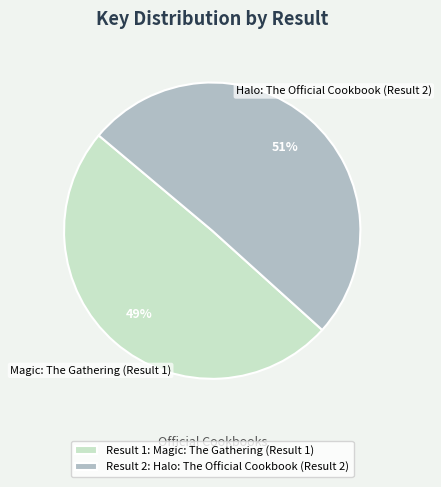

What percentage is the Result 1: Magic: The Gathering (Result 1) slice, to the nearest percent?

49%